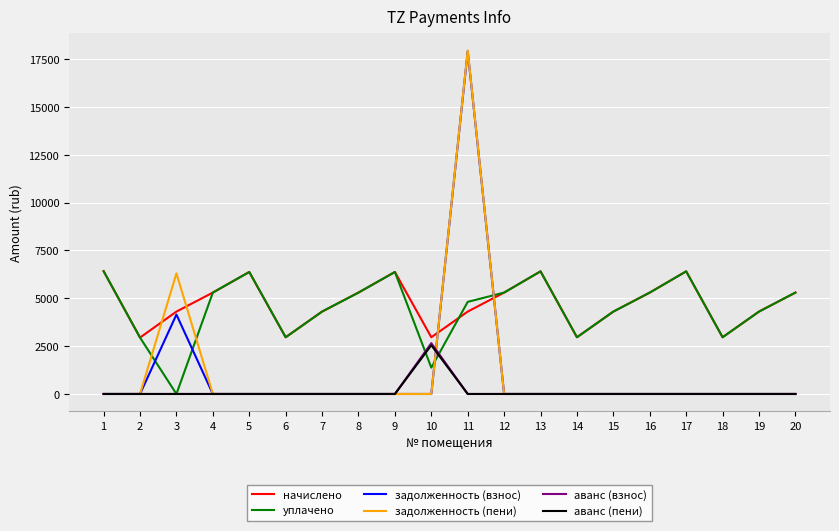

What are all the series names shown in the legend?

начислено, уплачено, задолженность (взнос), задолженность (пени), аванс (взнос), аванс (пени)